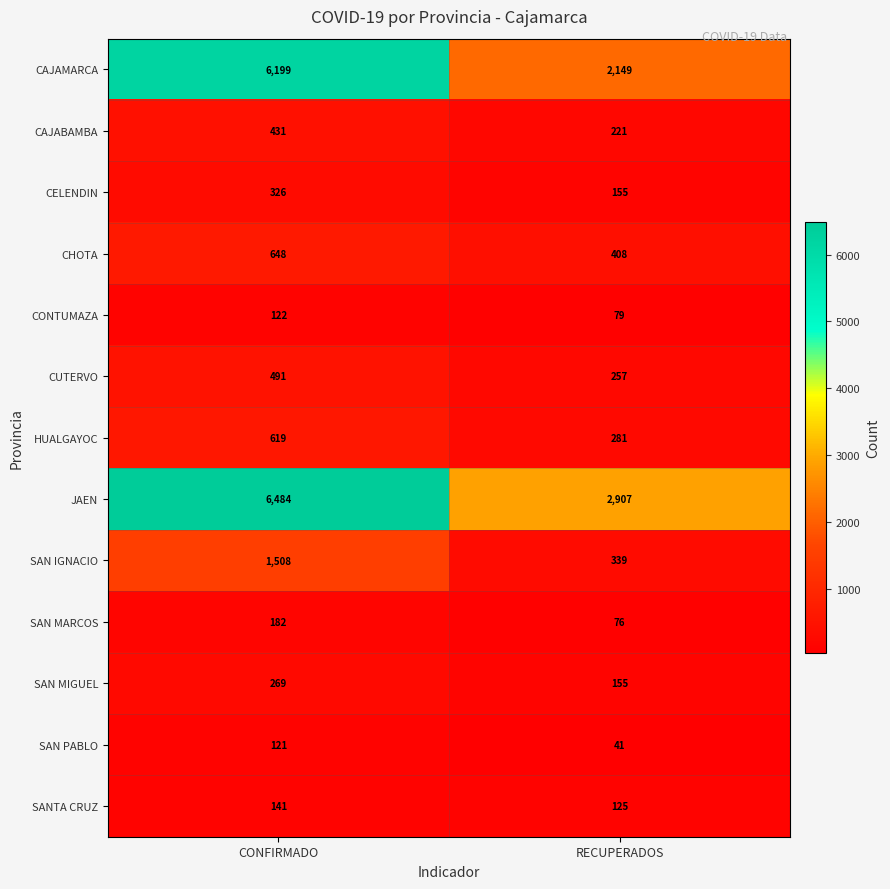

Which label corresponds to the largest value in the chart?

CONFIRMADO